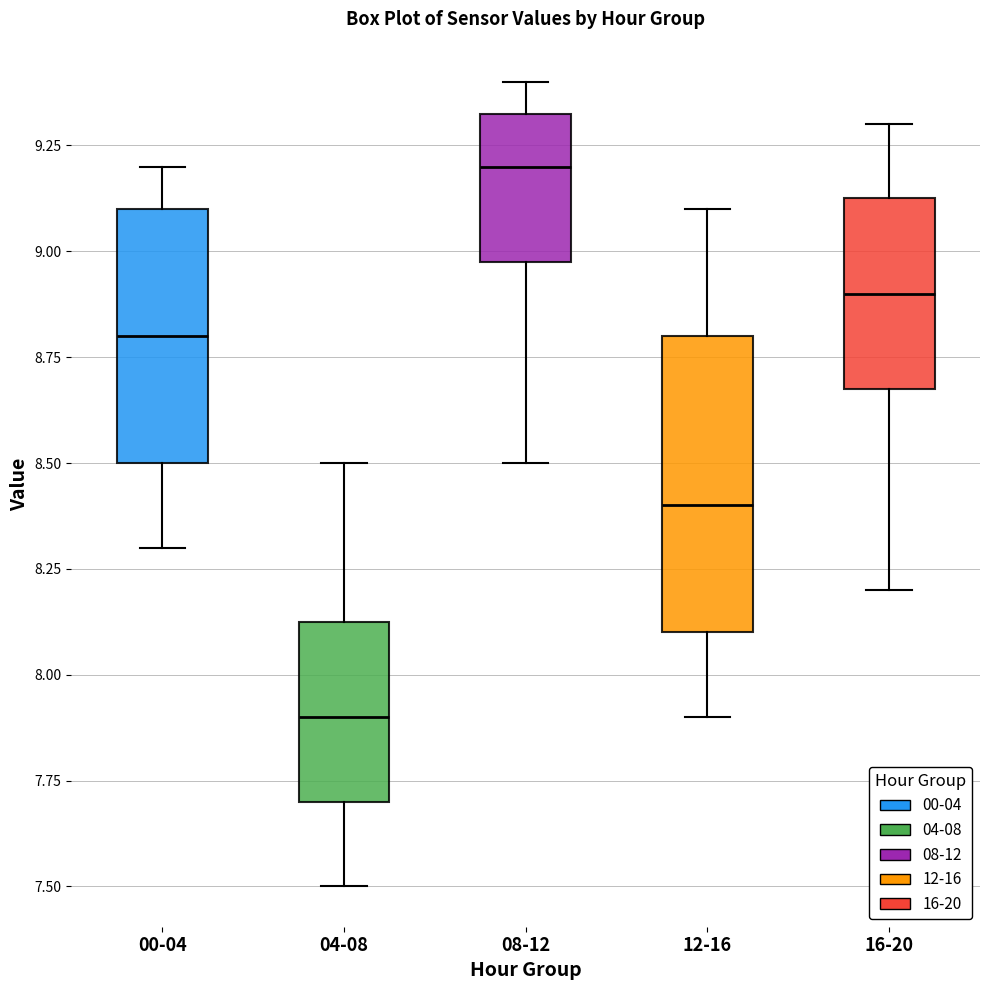

Reading left to right, read every box against the y-axis: the position of its median line, the range the box covers, and the ends of its whiskers. The values are not printed on the chart, so give them approximately, as read against the axis.

00-04: median 8.80, box 8.50 to 9.10, whiskers 8.30 to 9.20
04-08: median 7.90, box 7.70 to 8.15, whiskers 7.50 to 8.50
08-12: median 9.20, box 9.00 to 9.35, whiskers 8.50 to 9.40
12-16: median 8.40, box 8.10 to 8.80, whiskers 7.90 to 9.10
16-20: median 8.90, box 8.70 to 9.15, whiskers 8.20 to 9.30